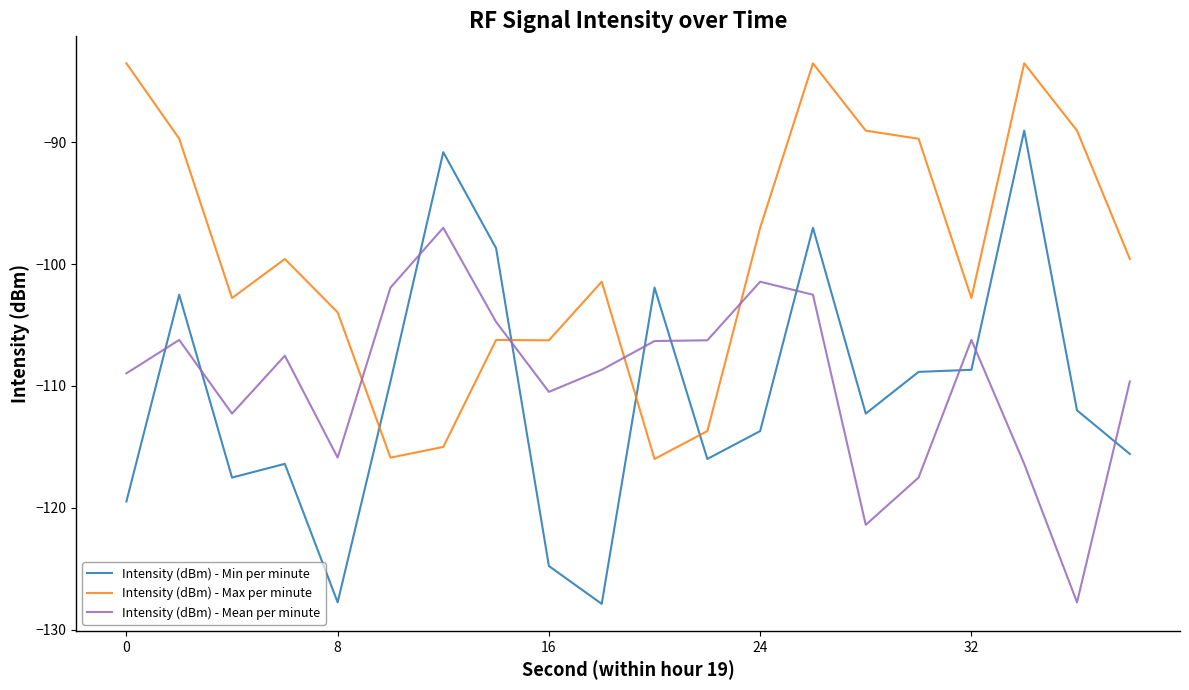

Which series has the widest spread of values?

Intensity (dBm) - Min per minute